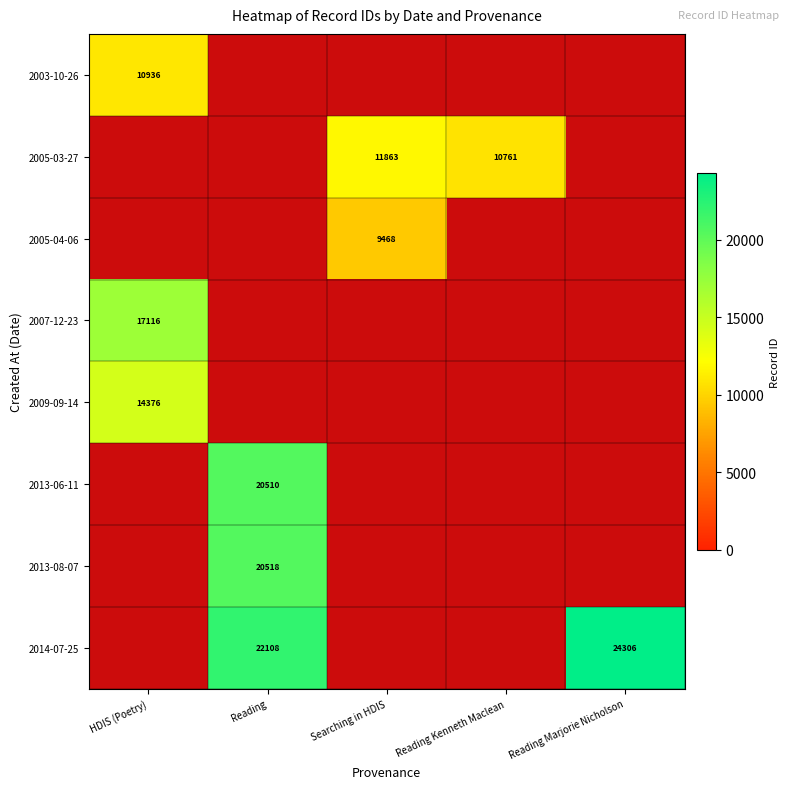

The value of 2005-03-27 at Reading Kenneth Maclean is 10761. True or false?

True